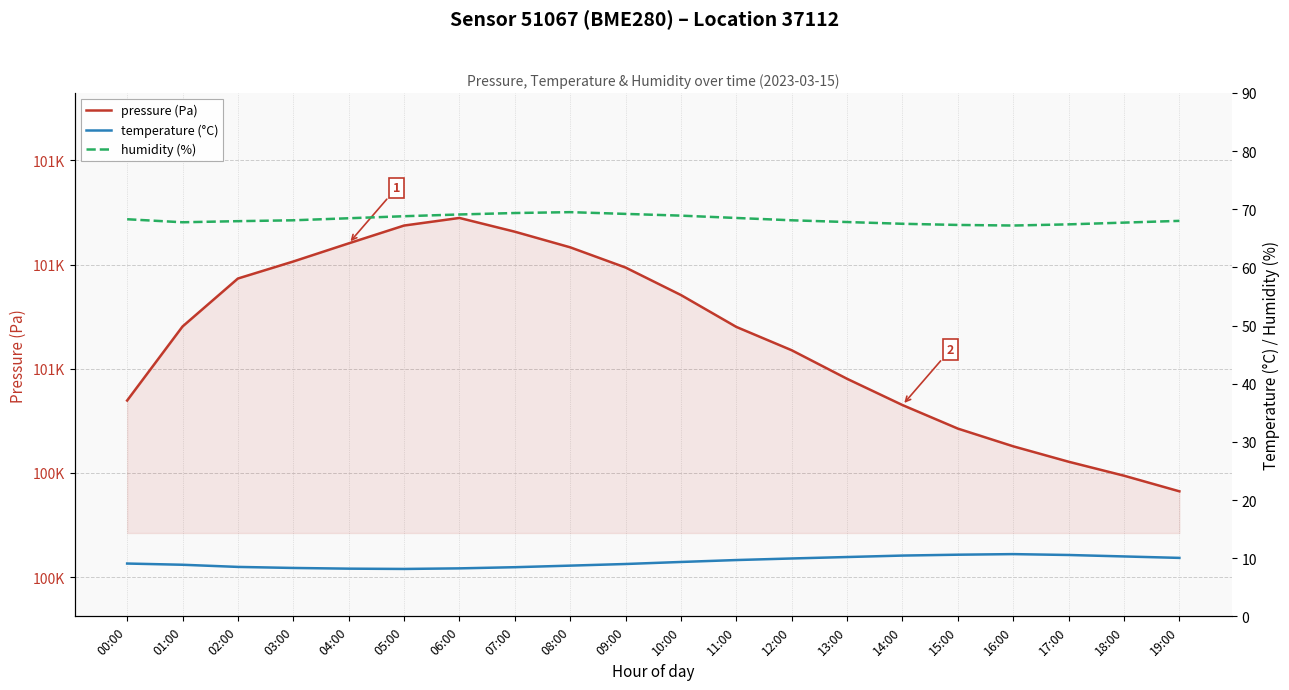

What is the sum of the temperature (°C) values at 08:00 and 04:00?

16.9